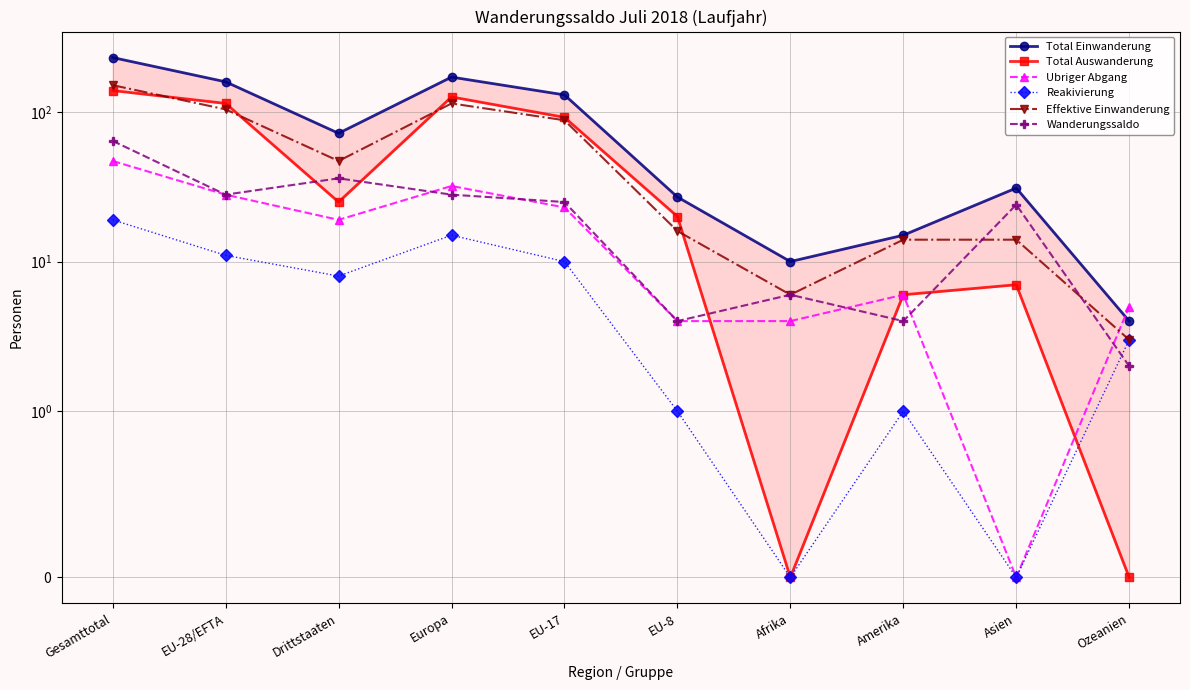

Count the number of data series in this chart.

6